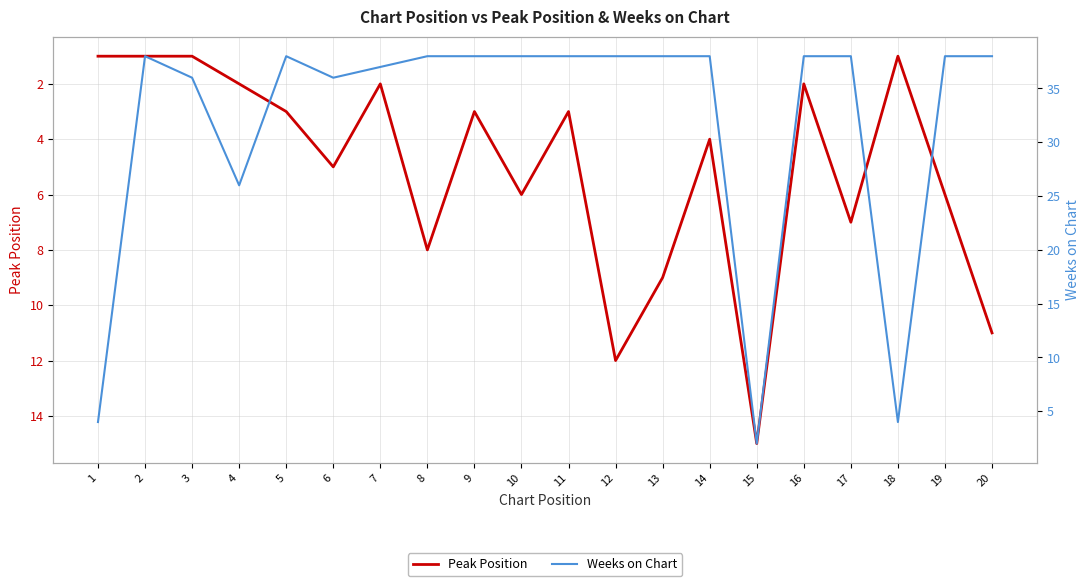

What is the spread (max minus min) of values at 5?

35